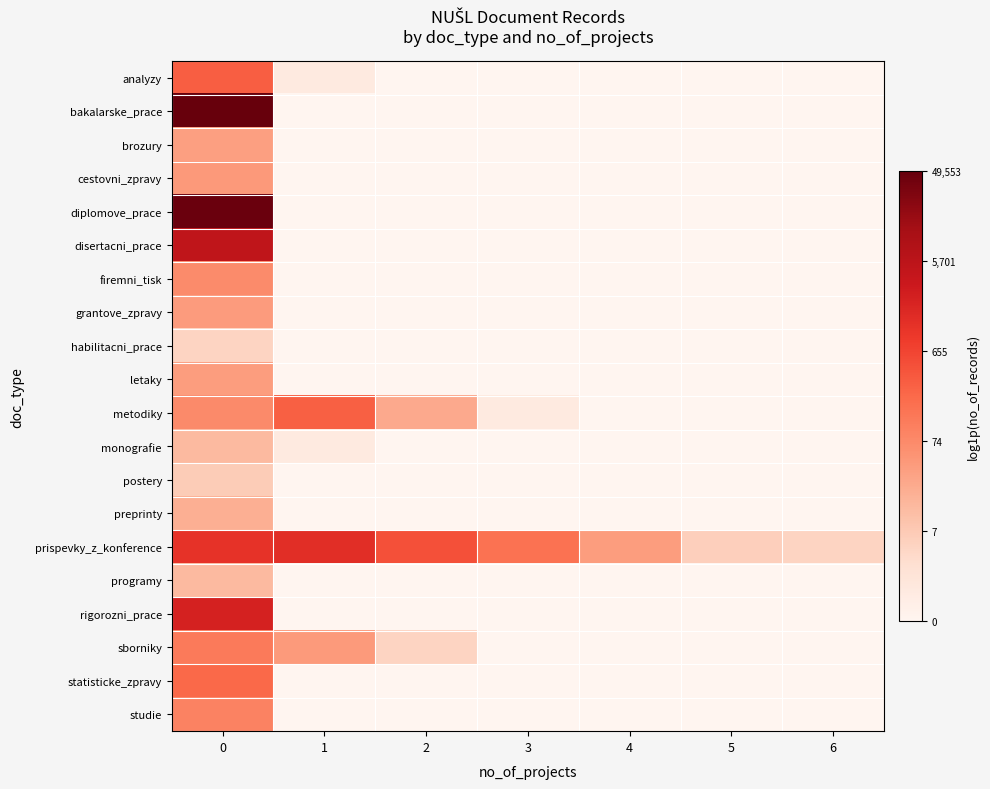

At 4, list the series in order from smallest to largest.

analyzy, bakalarske_prace, brozury, cestovni_zpravy, diplomove_prace, disertacni_prace, firemni_tisk, grantove_zpravy, habilitacni_prace, letaky, metodiky, monografie, postery, preprinty, programy, rigorozni_prace, sborniky, statisticke_zpravy, studie, prispevky_z_konference